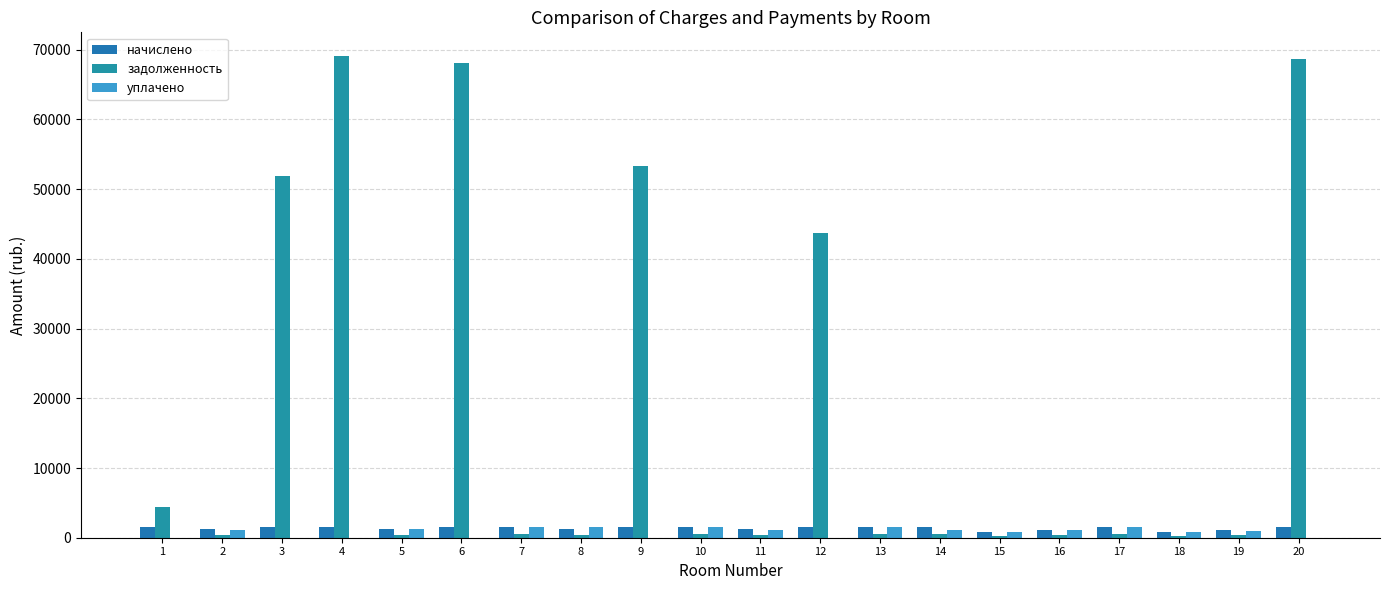

What is the sum of the начислено values at 11 and 6?

2780.3